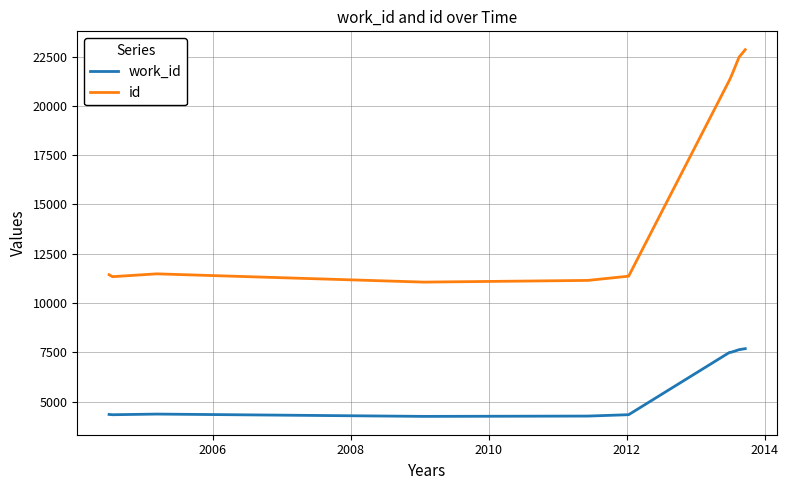

Which series has the largest range (max minus min)?

id